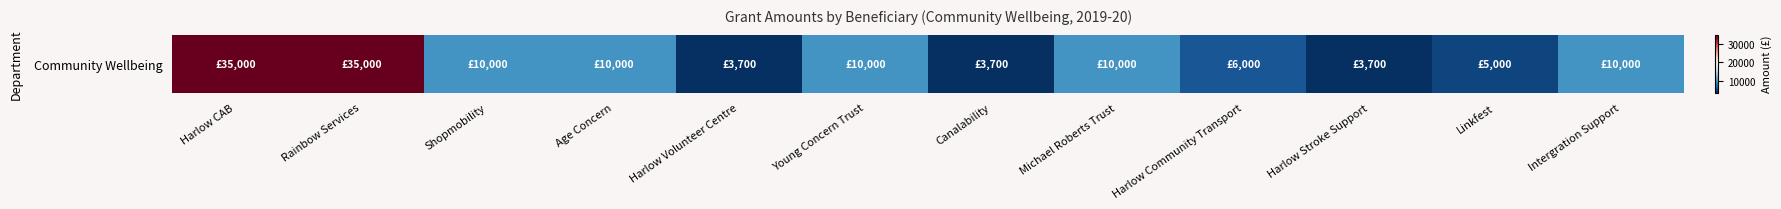

Reading left to right, what are all the values shown in this chart?

Harlow CAB=35000	Rainbow Services=35000	Shopmobility=10000	Age Concern=10000	Harlow Volunteer Centre=3700	Young Concern Trust=10000	Canalability=3700	Michael Roberts Trust=10000	Harlow Community Transport=6000	Harlow Stroke Support=3700	Linkfest=5000	Intergration Support=10000